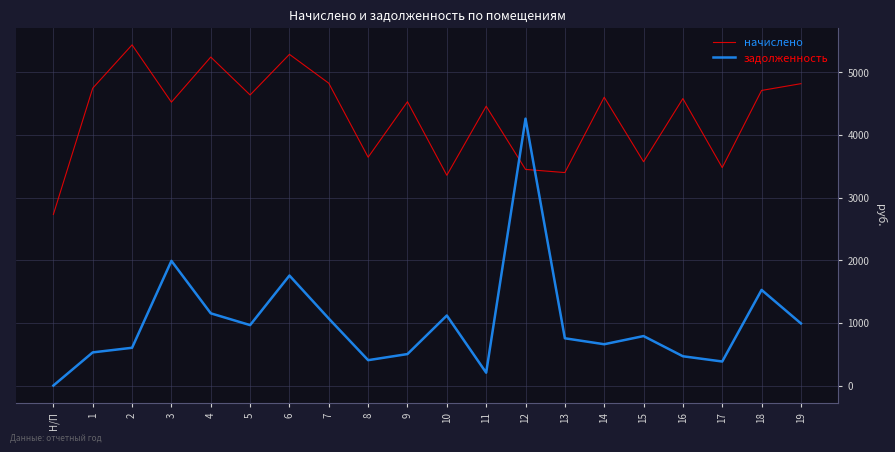

List the series in order of their overall mean, highest first.

начислено, задолженность